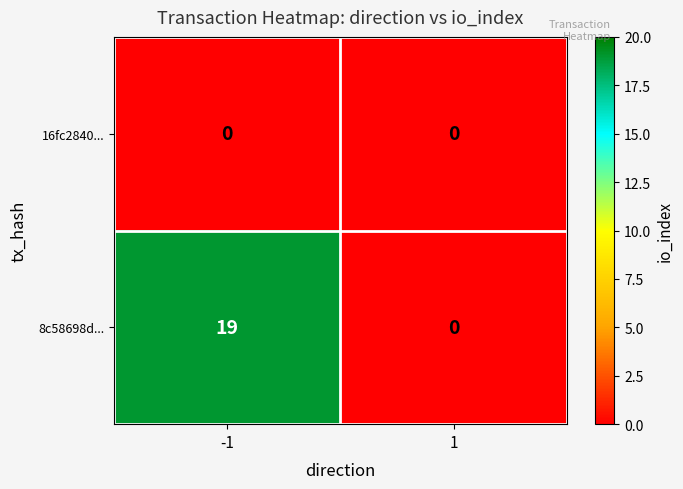

What is the maximum value shown in the chart?

19